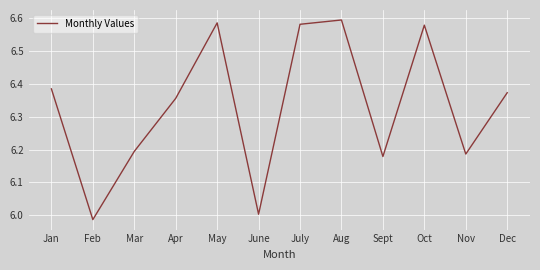

Does the chart display data point markers on the line(s)?

No